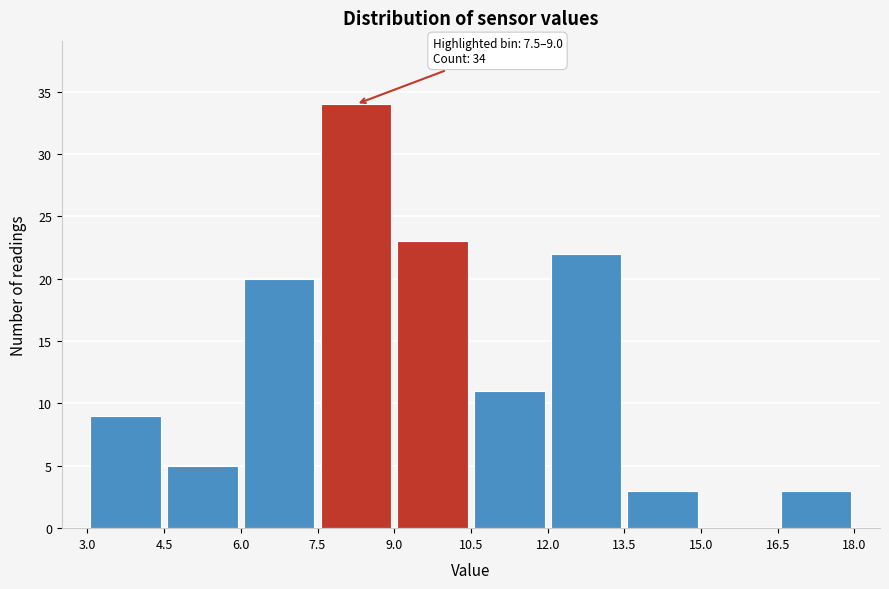

Over which range of the x-axis is the bar tallest?

7.5 to 9.0